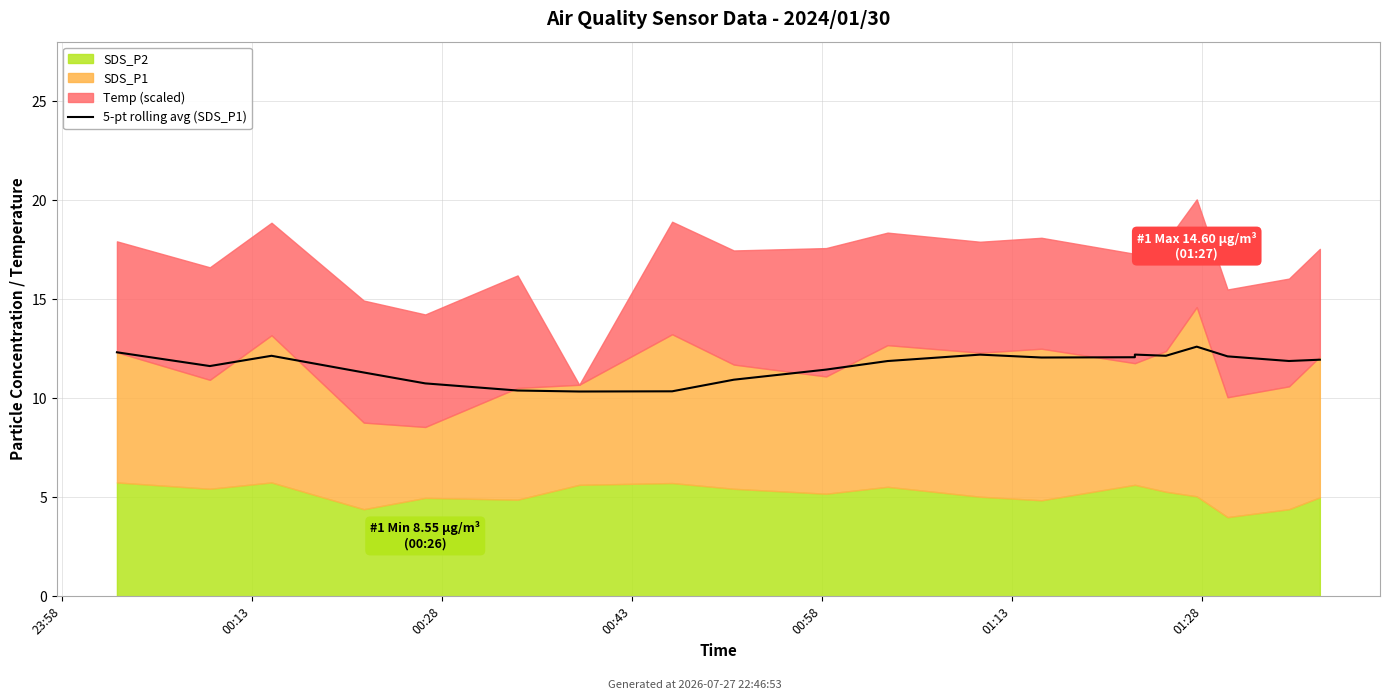

How many interior local valleys (lower than both neighbors) does the data have?

5